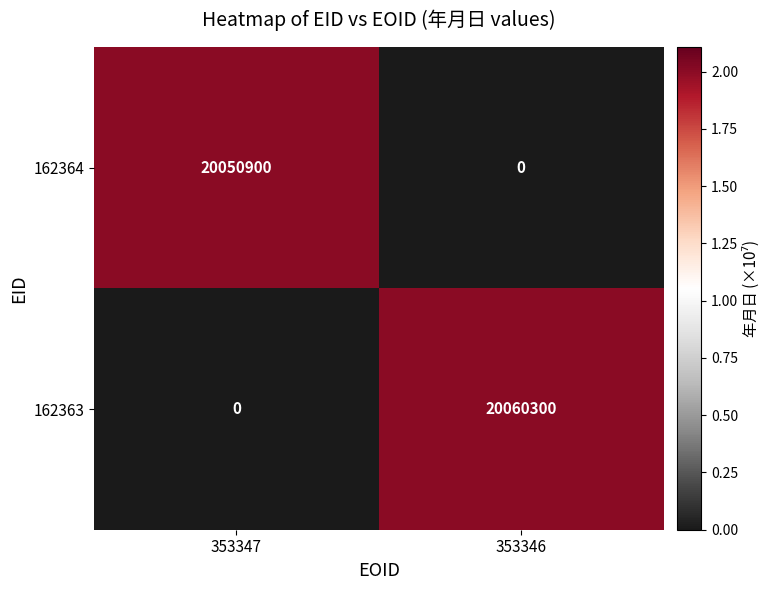

What is the total value across all series at 353347?

20050900